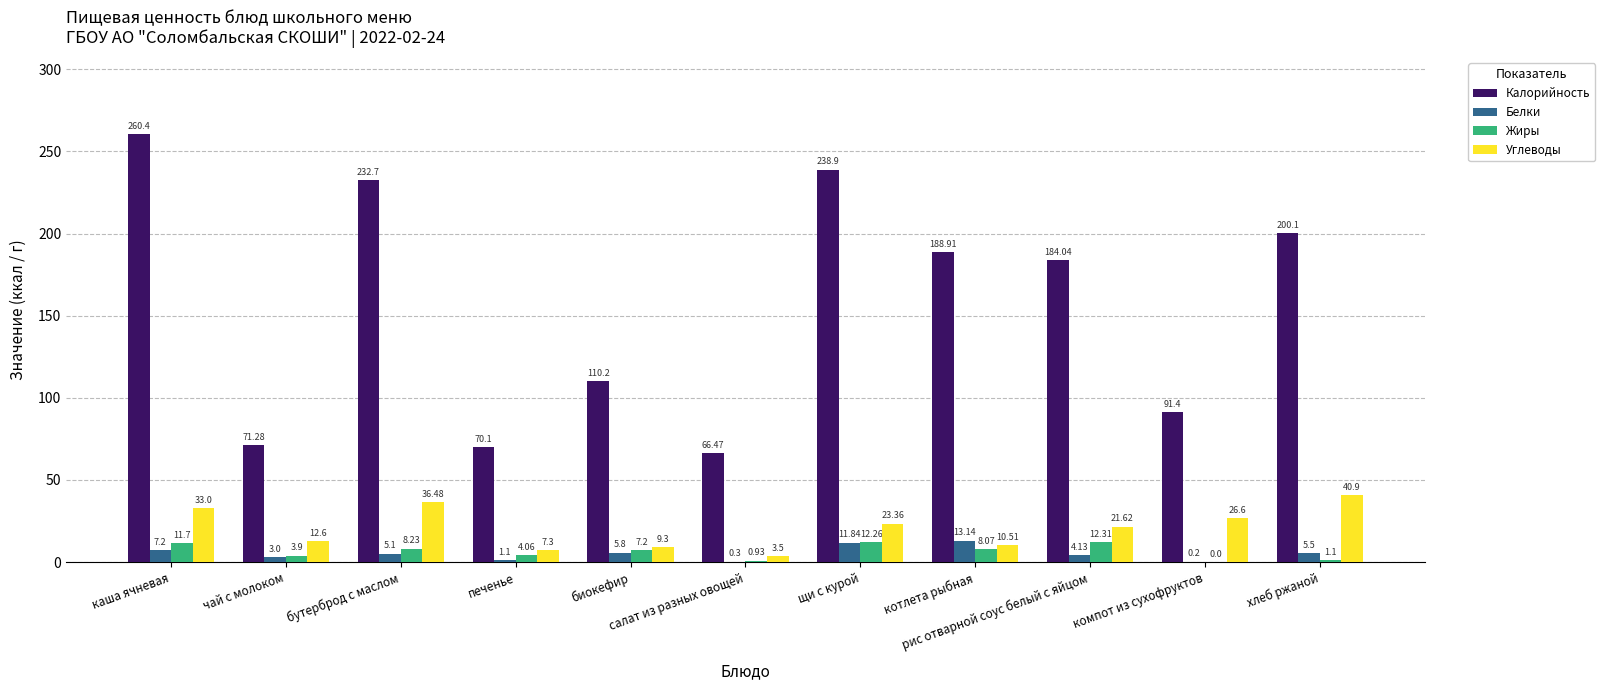

What is the sum of all Углеводы values?

225.2